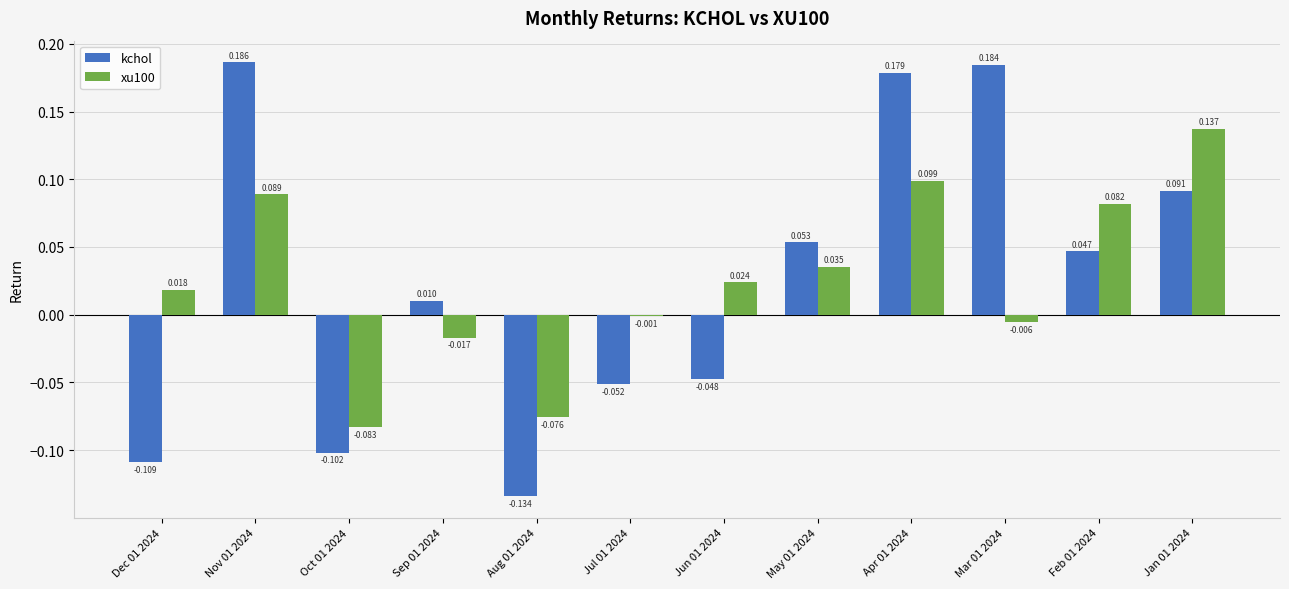

Which series has the largest total across all categories?

kchol